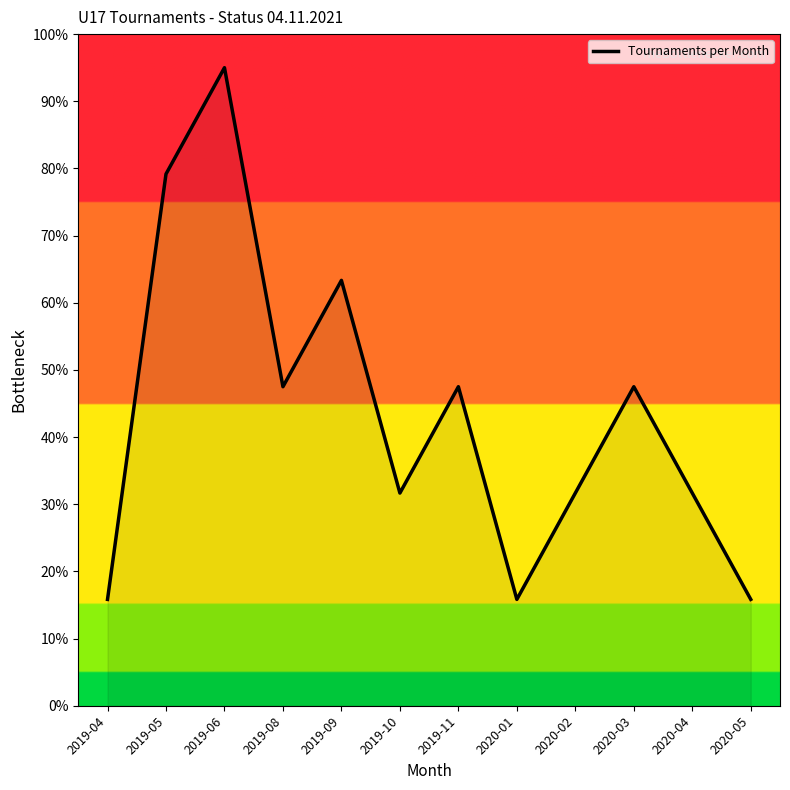

How many distinct data groups are displayed?

1